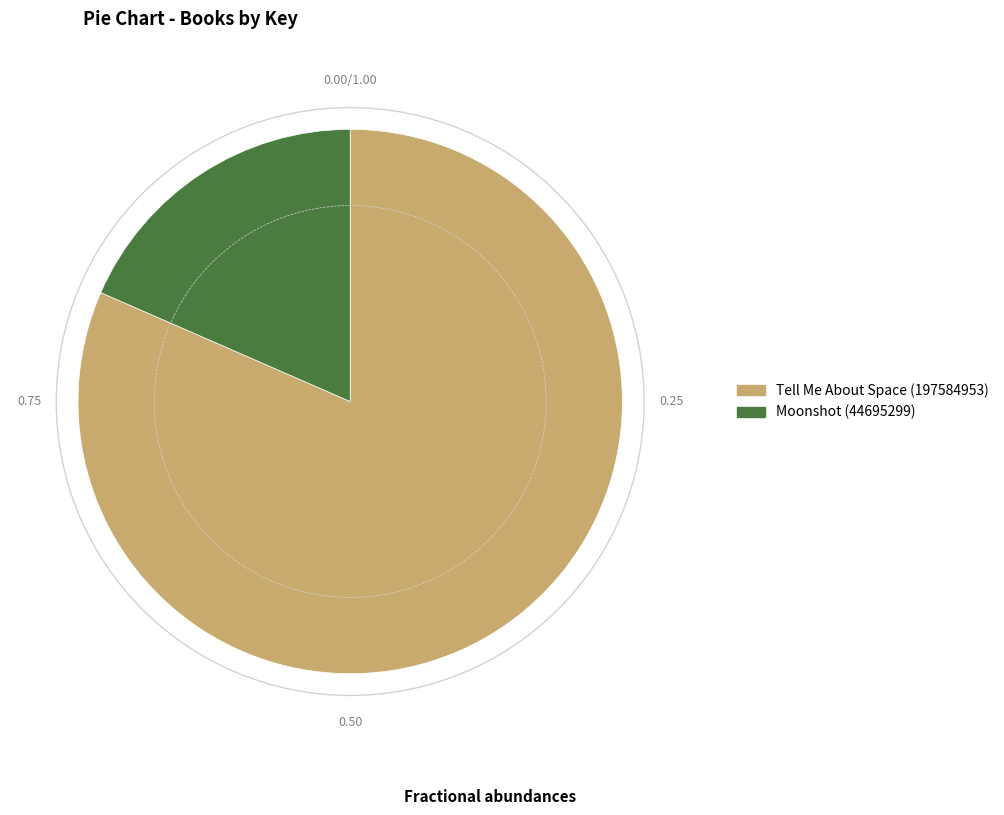

Which slice is the largest?

Tell Me About Space (197584953)